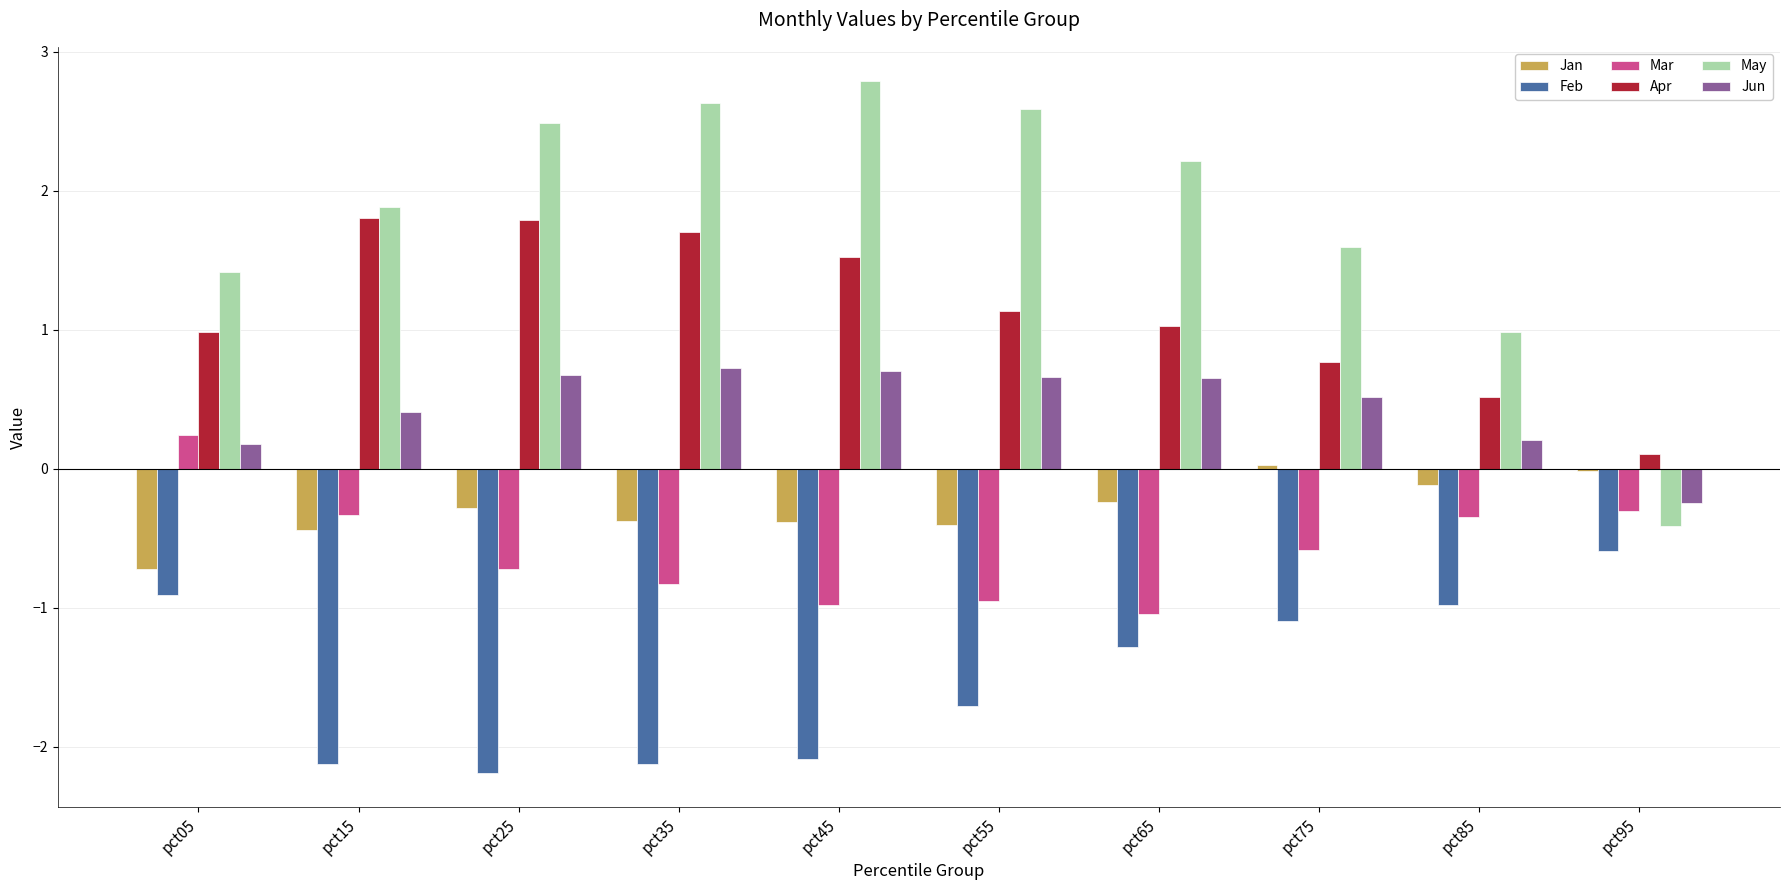

What is the total value across all series at pct25?

1.8